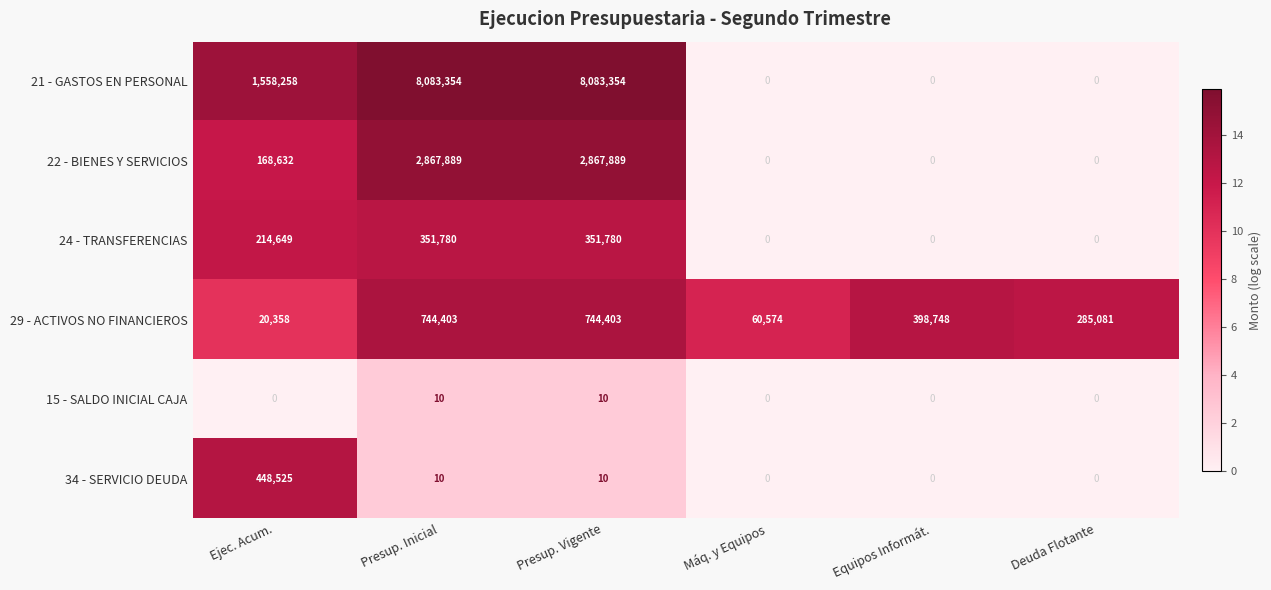

The value of 15 - SALDO INICIAL CAJA at Presup. Vigente is 14. True or false?

False